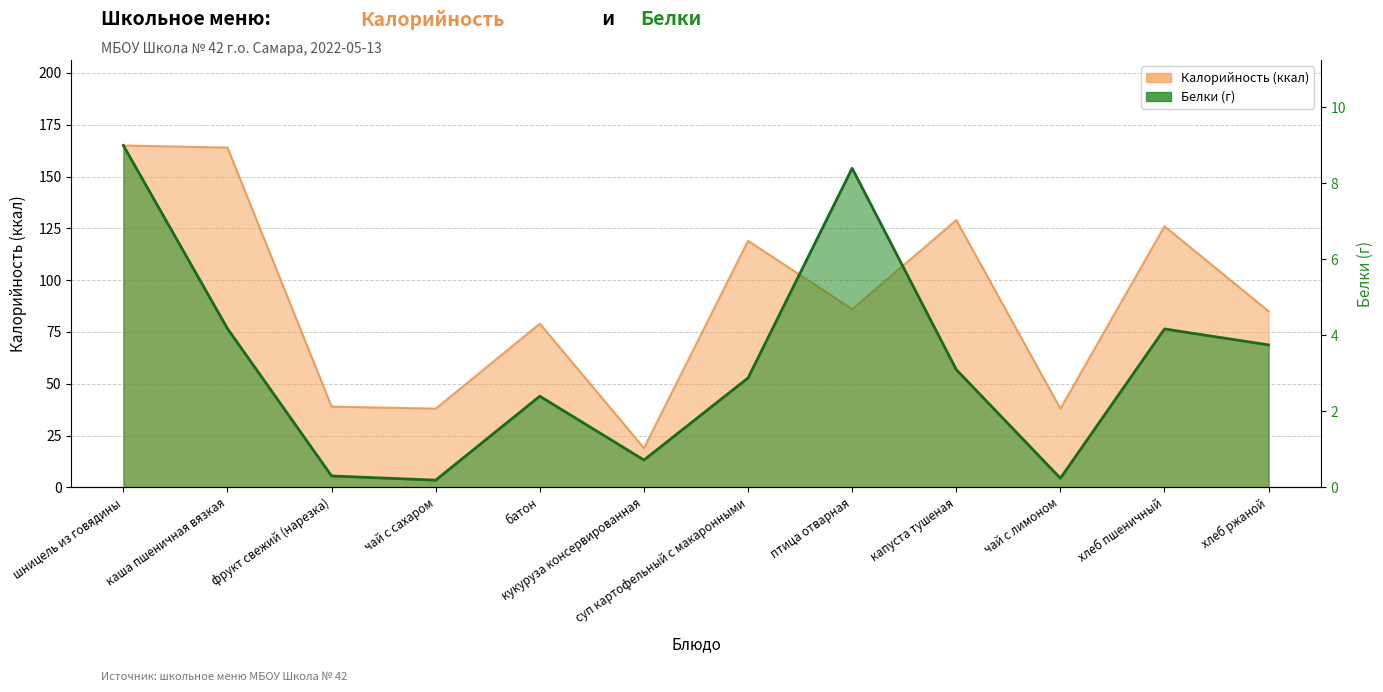

Reading left to right, transcribe all the data shown in this chart.

Калорийность: 165.0	164.0	39.0	38.0	79.0	19.0	119.0	86.0	129.0	38.0	126.0	85.0
Белки: 9.0	4.2	0.3	0.2	2.4	0.7	2.9	8.4	3.1	0.2	4.2	3.8